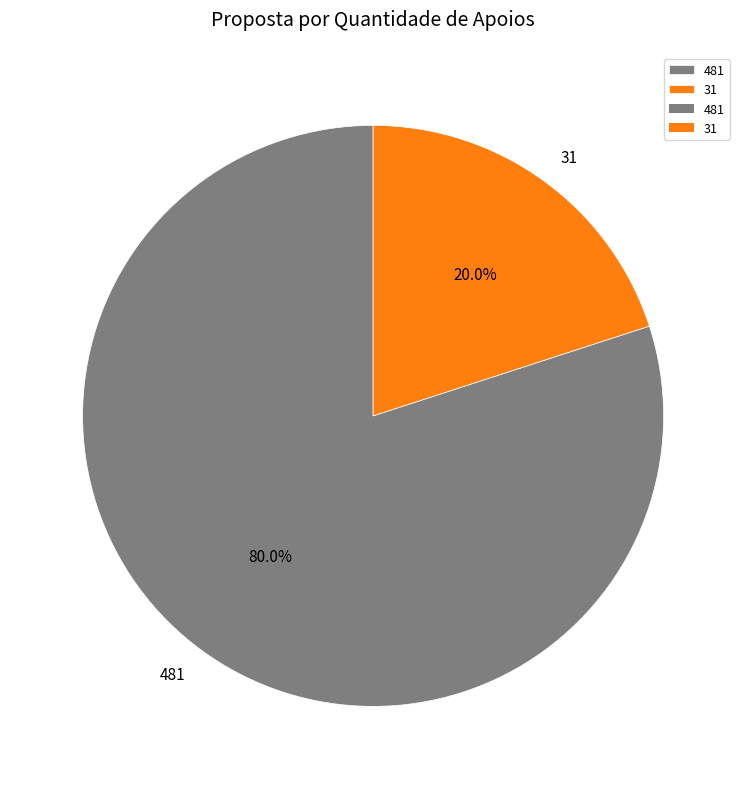

Does any single category account for the majority?

Yes